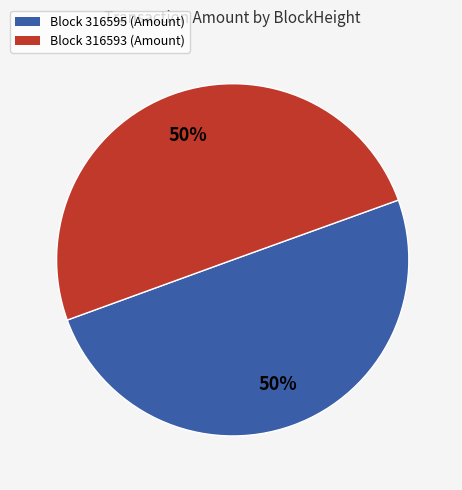

Is it true that Block 316595 (Amount) is 50% of the pie?

True